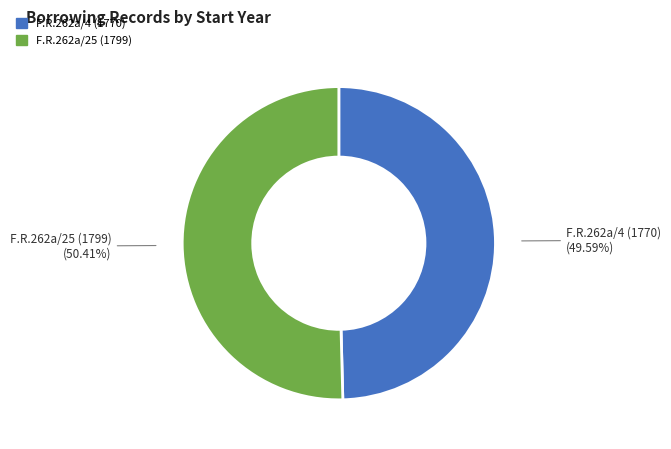

How many segments does this pie chart have?

2